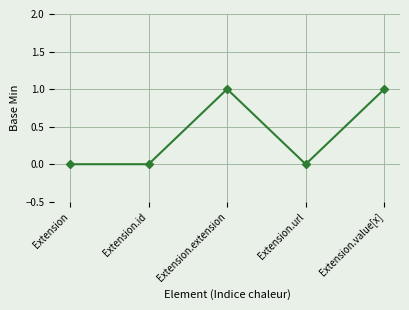

The value at Extension.url is 0. True or false?

True